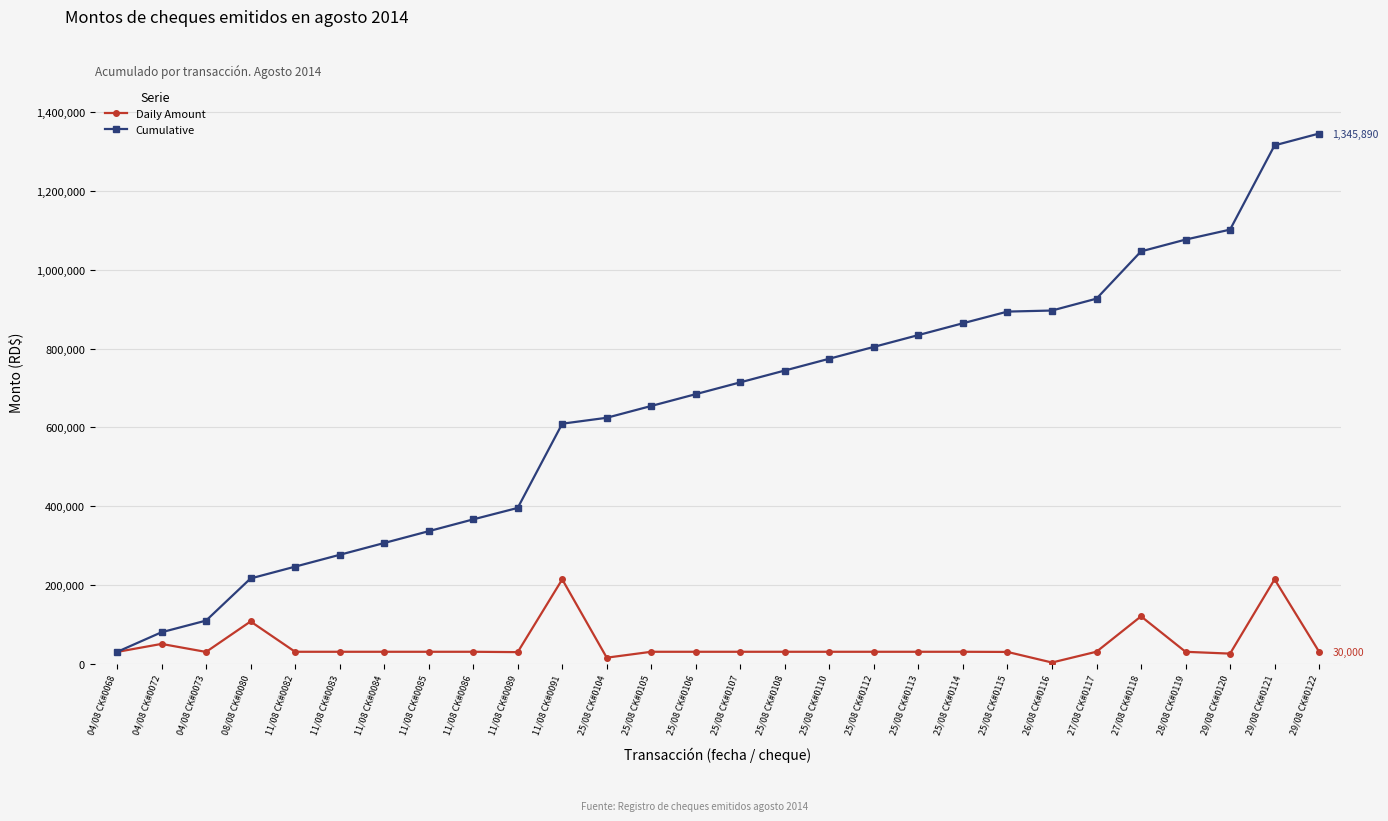

What is the difference between the maximum and second lowest values in the Daily Amount series?

198955.7